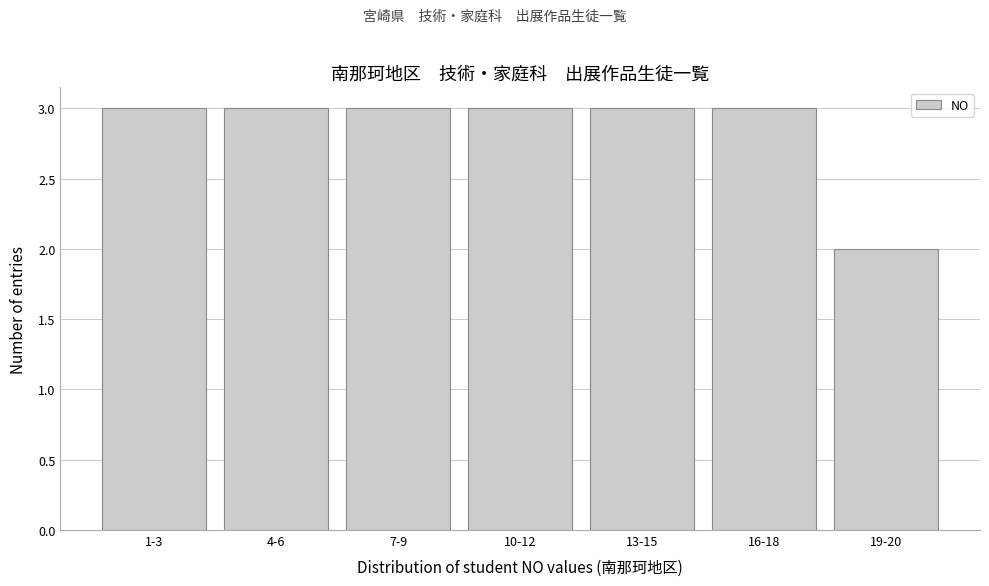

Reading left to right, transcribe all the data shown in this chart.

1-3=3	4-6=3	7-9=3	10-12=3	13-15=3	16-18=3	19-20=2